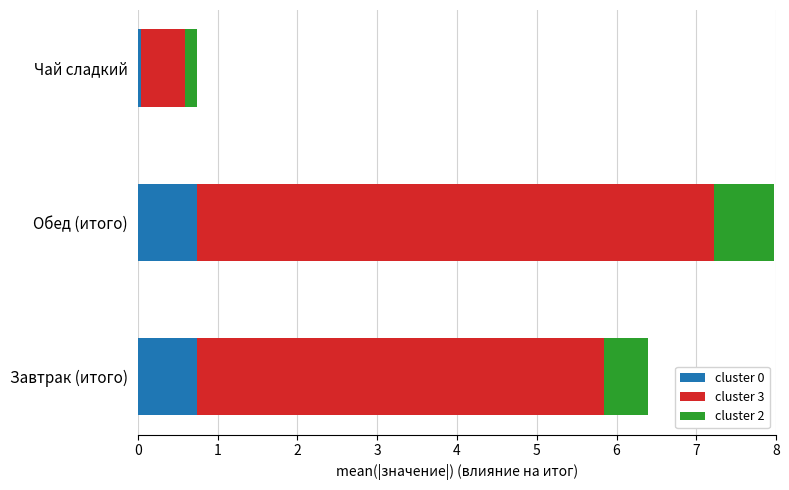

At which category is the sum across all series the highest?

Обед (итого)